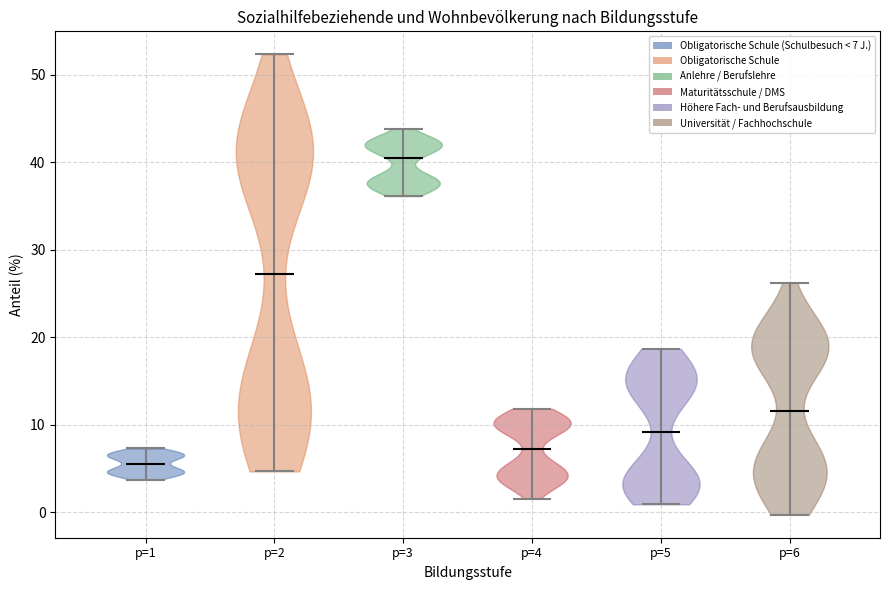

What is the highest point the violin for p=3 reaches on the y-axis? The values are not printed on the chart, so give them approximately, as read against the axis.

44